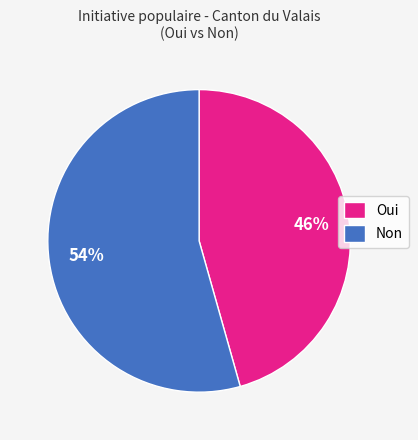

How many segments does this pie chart have?

2